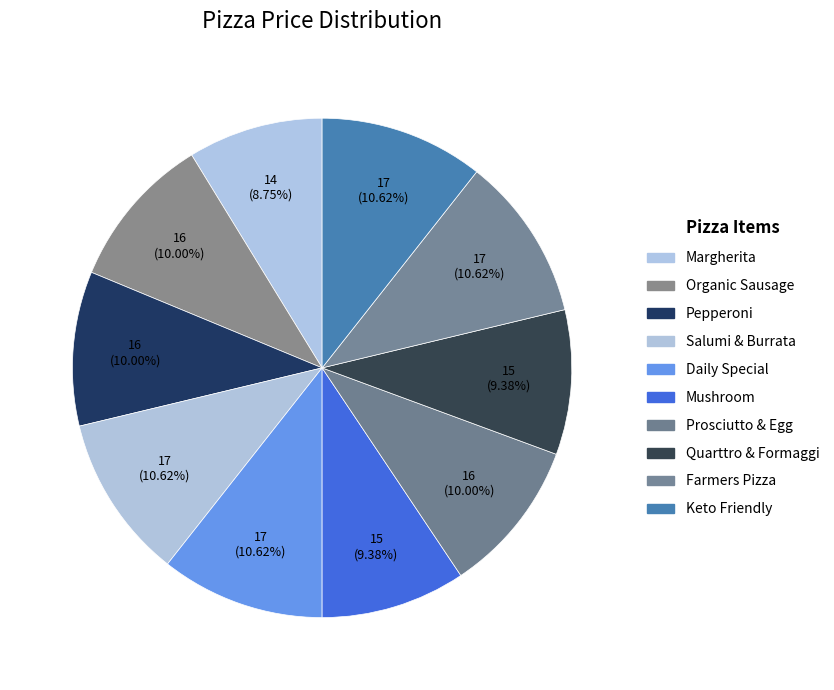

True or false: Organic Sausage accounts for 20% of the total.

False